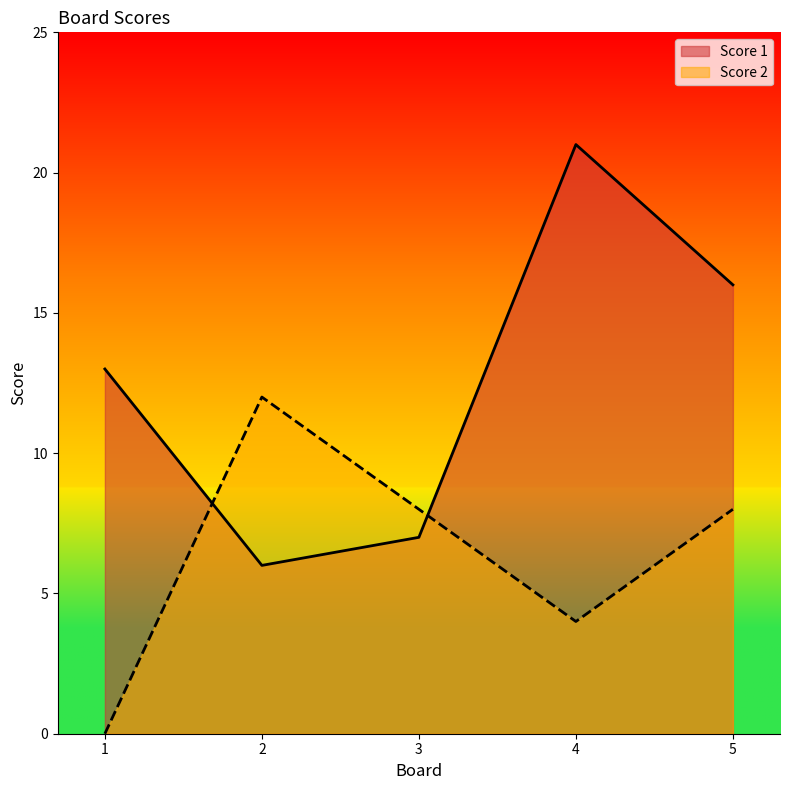

What is the total value across all series at 4?

25